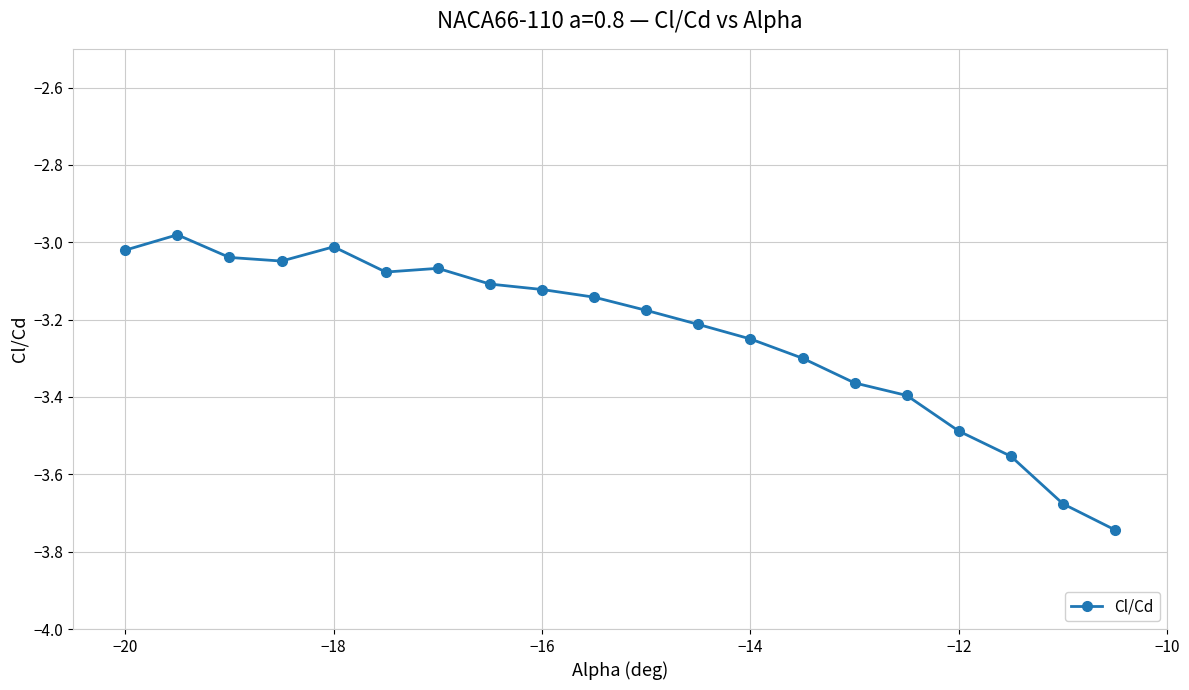

What is the sum of all values?

-64.8